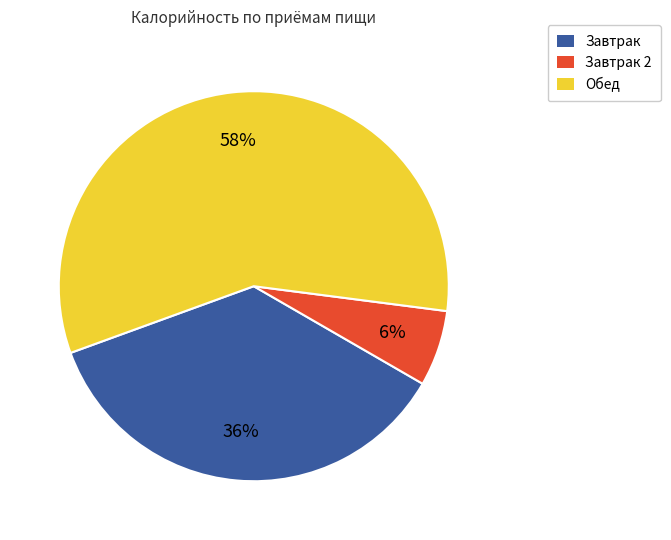

Do Завтрак 2 and Завтрак together represent more than half of the pie?

No